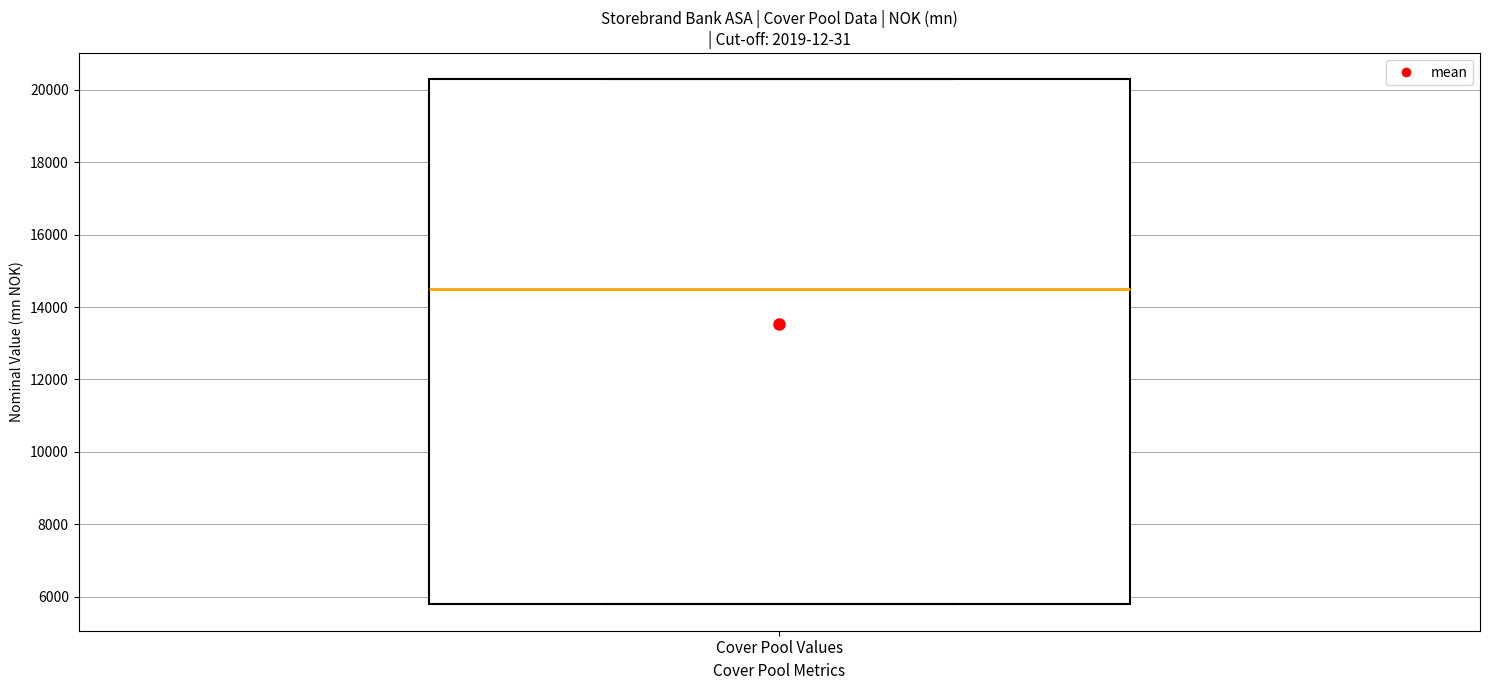

Transcribe this box plot: give where the median line is, the range the box spans, and where the two whiskers end, as read against the y-axis. The values are not printed on the chart, so give them approximately, as read against the axis.

median 14600, box 5800 to 20200, whiskers 5800 to 20200